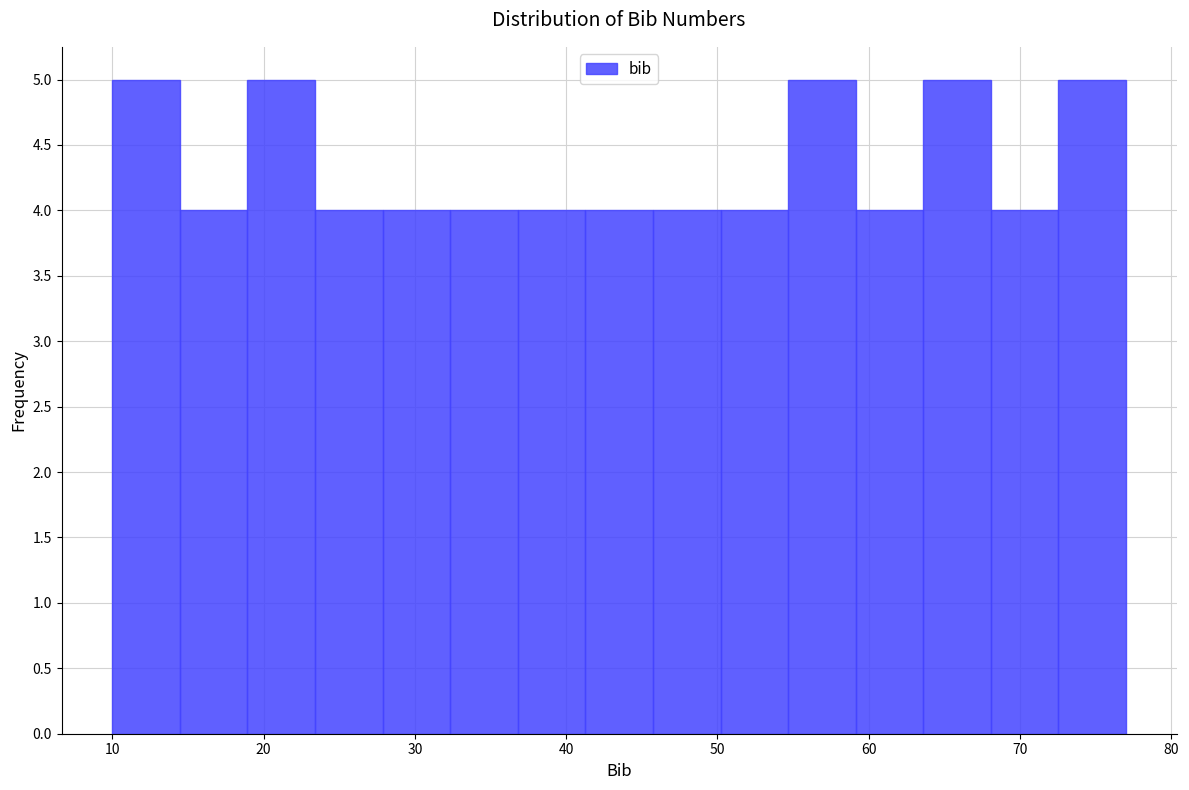

Reading left to right, transcribe this chart: for each bar, give the range it covers on the x-axis and its height. Neither the bar edges nor the heights are printed on the chart, so give them approximately, as read against the axes.

10 to 14: 5
14 to 19: 4
19 to 23: 5
23 to 28: 4
28 to 32: 4
32 to 37: 4
37 to 41: 4
41 to 46: 4
46 to 50: 4
50 to 55: 4
55 to 59: 5
59 to 64: 4
64 to 68: 5
68 to 73: 4
73 to 77: 5